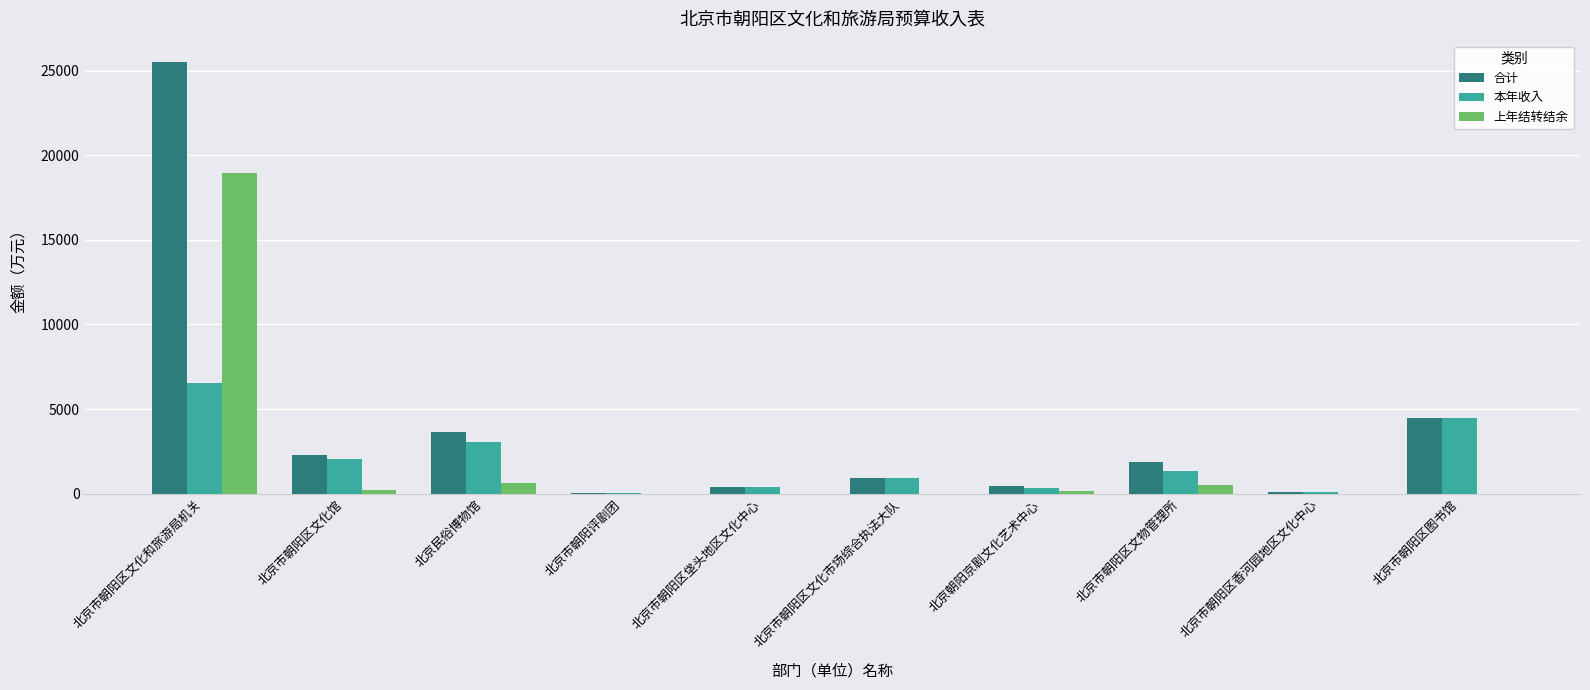

How many values in the 上年结转结余 series exceed 131?

5